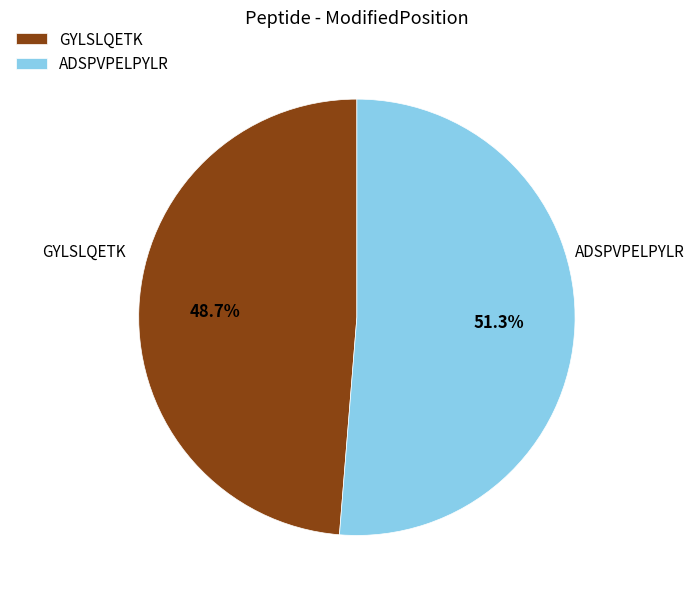

True or false: GYLSLQETK accounts for 49% of the total.

True